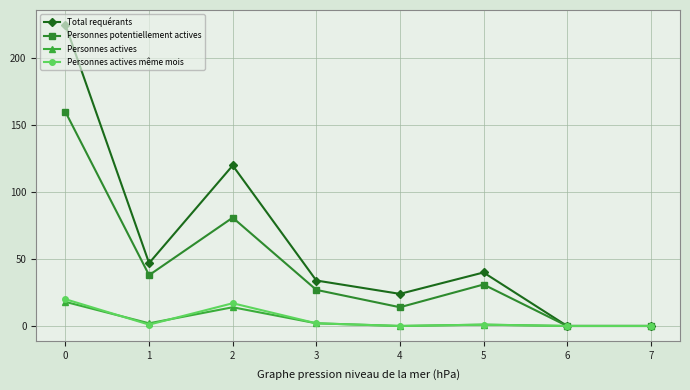

Is it true that Personnes potentiellement actives equals 39 at 3?

False